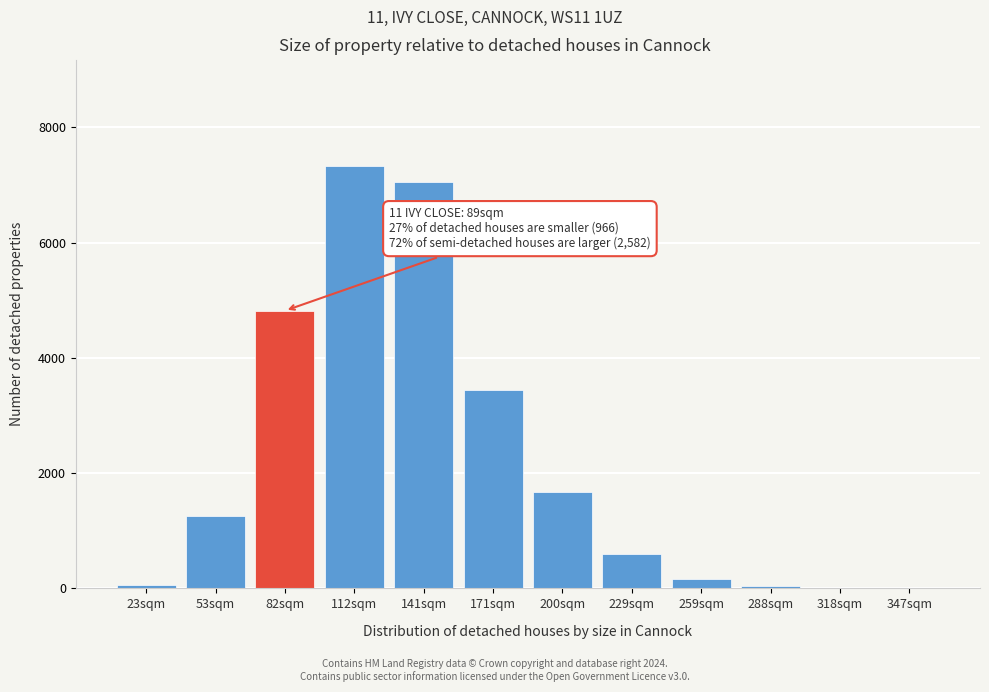

At which category does the chart reach its peak across all series?

112sqm